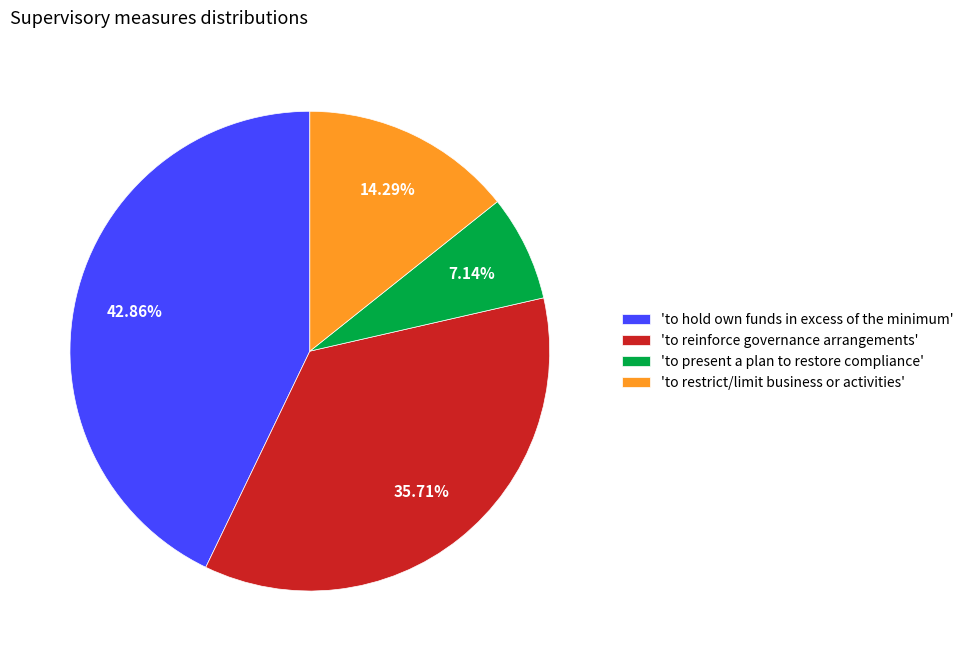

What is the largest slice in the pie chart?

'to hold own funds in excess of the minimum'